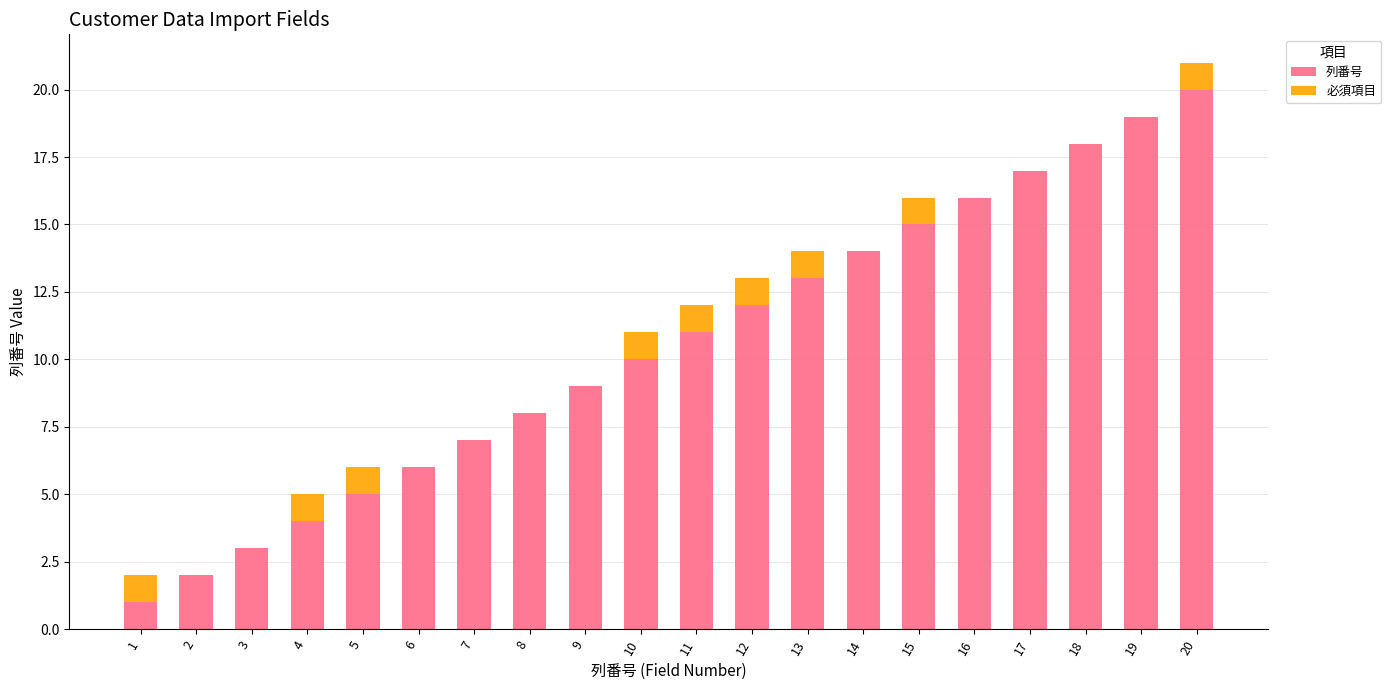

What is the maximum value for 列番号?

20